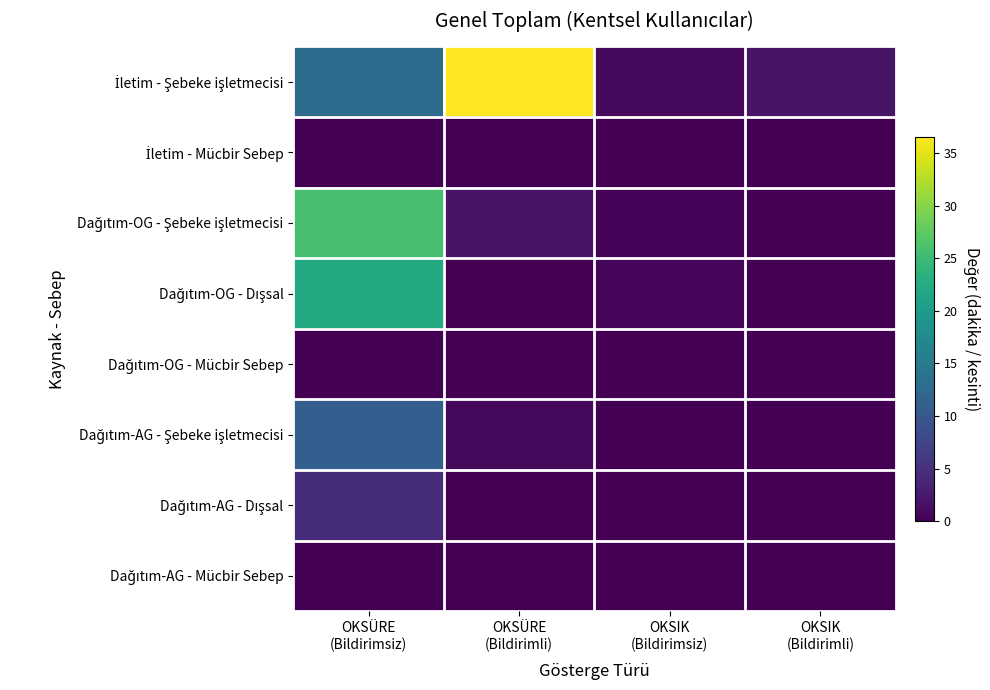

Which has a higher value, OKSIK
(Bildirimli) or OKSIK
(Bildirimsiz)?

OKSIK
(Bildirimli)